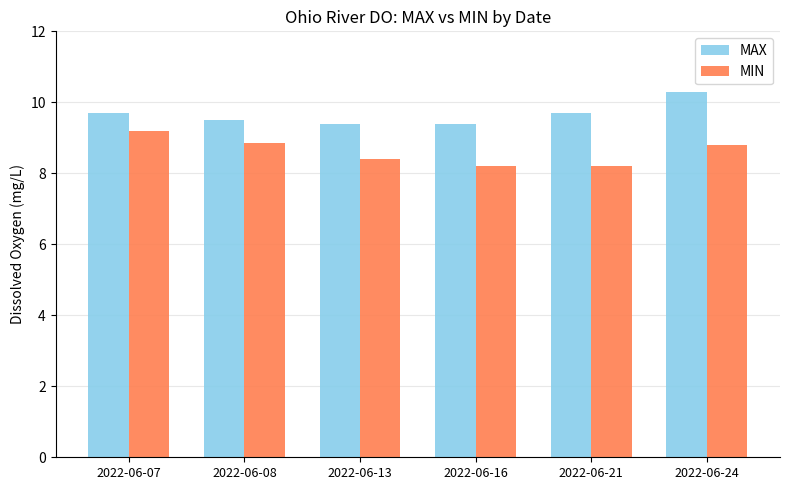

The MIN series shows 8.2 at 2022-06-21. True or false?

True